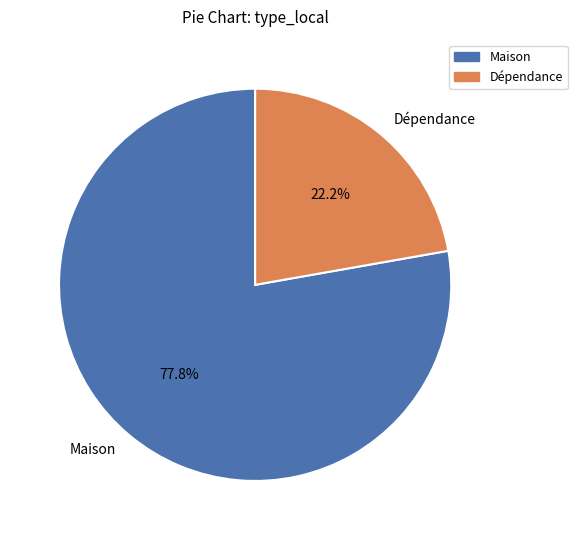

Rank the categories by value from lowest to highest.

Dépendance, Maison